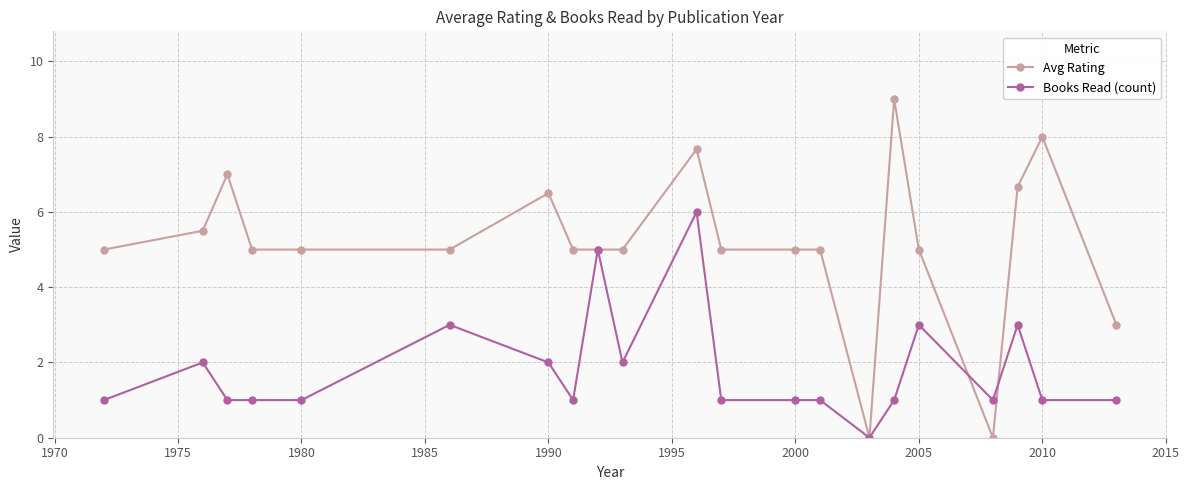

What is the value of the Avg Rating point at the 5th from the left?

5.0